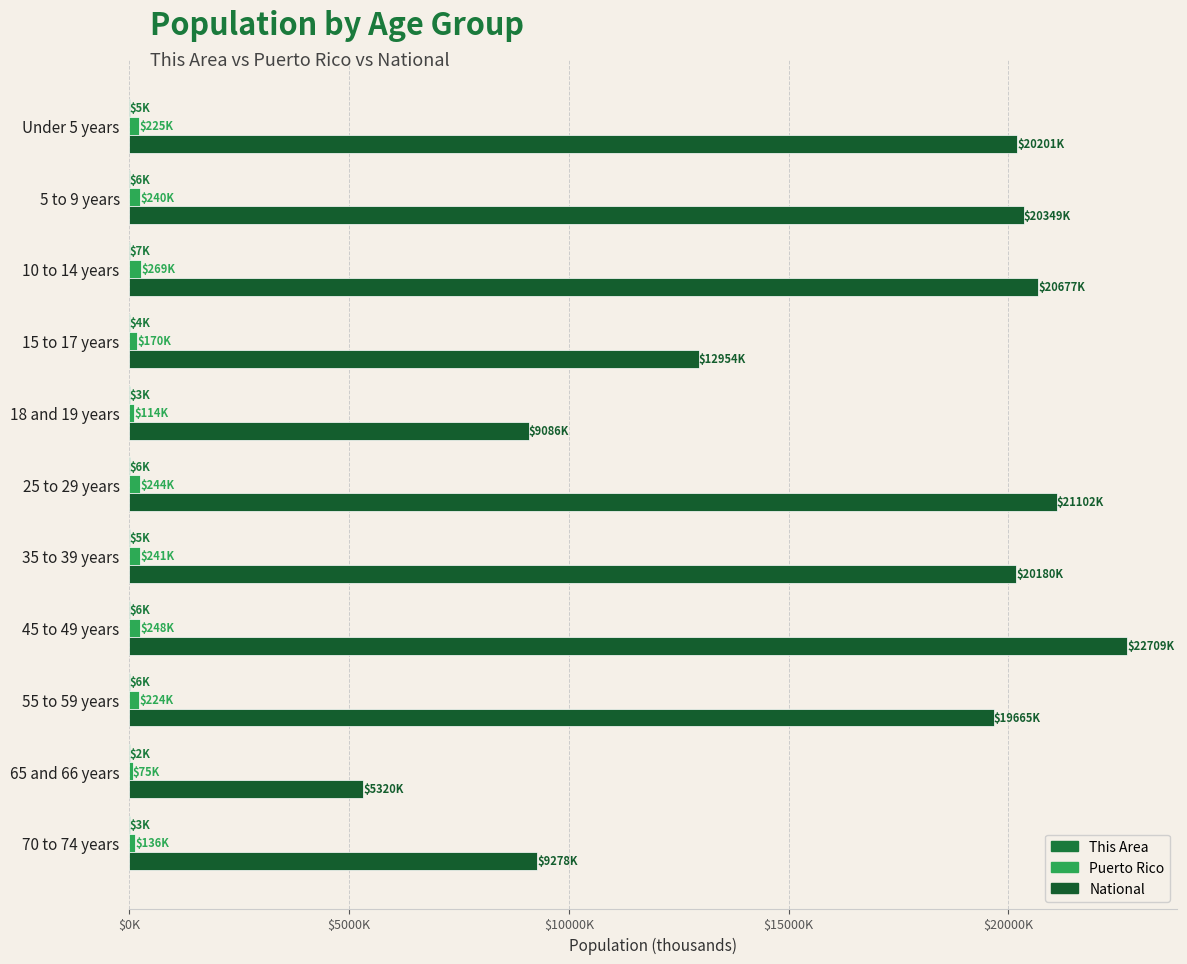

How many bars are there in total?

33